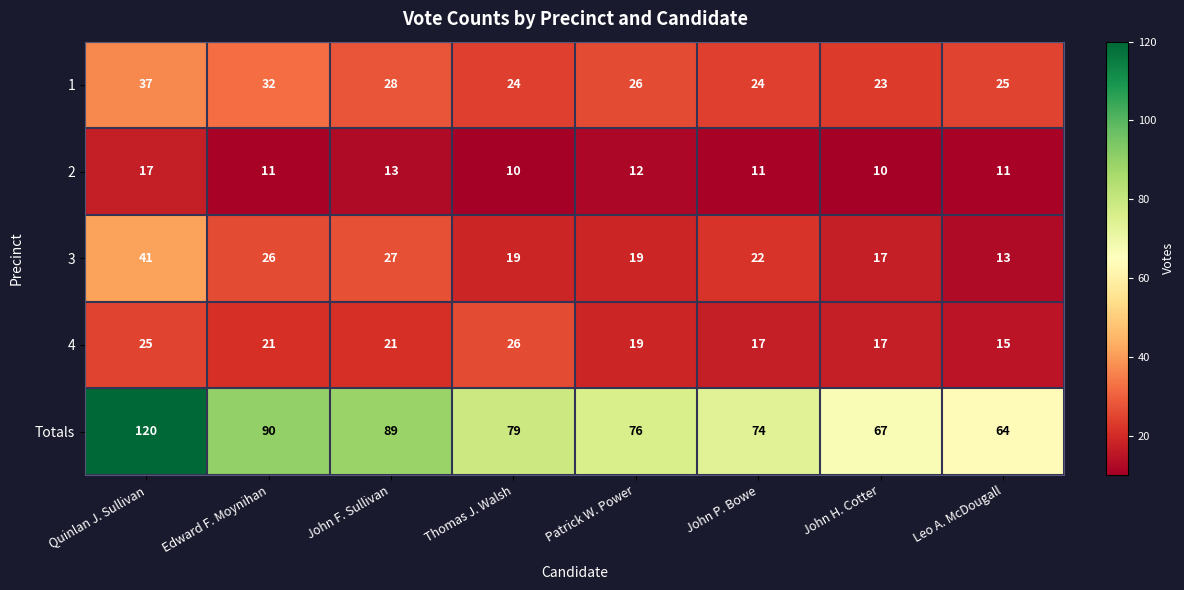

Which series has the widest spread of values?

Totals